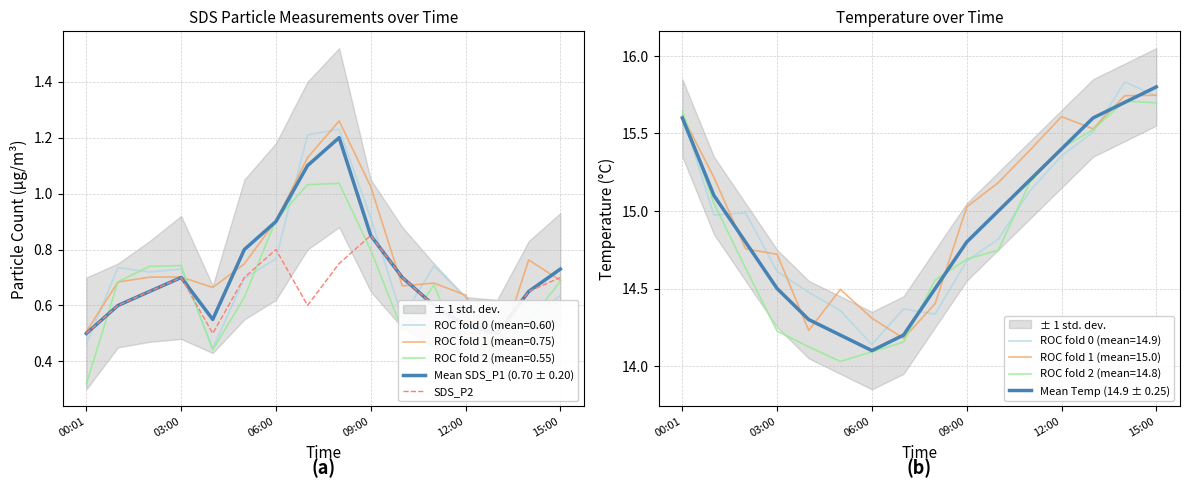

At how many categories does at least one series exceed 14?

16